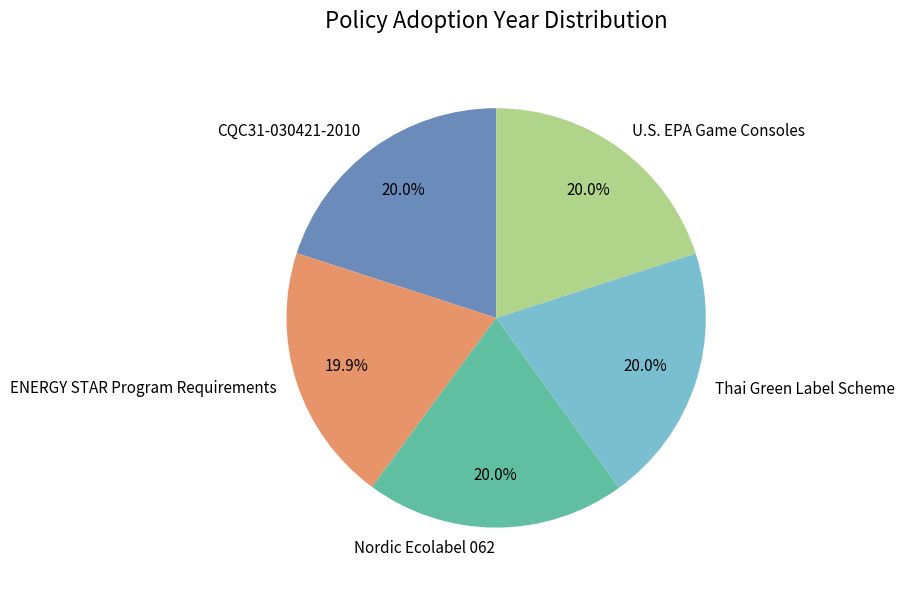

Combined, what portion of the pie is Nordic Ecolabel 062 and CQC31-030421-2010?

40.0%